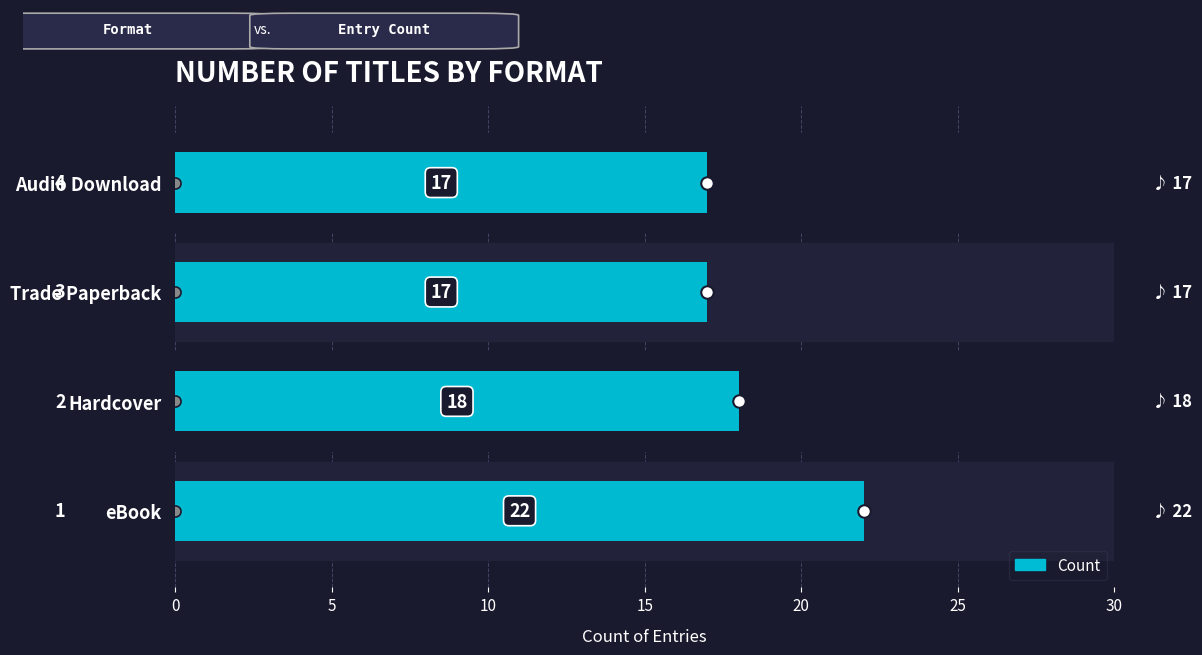

What is the sum of all values?

74